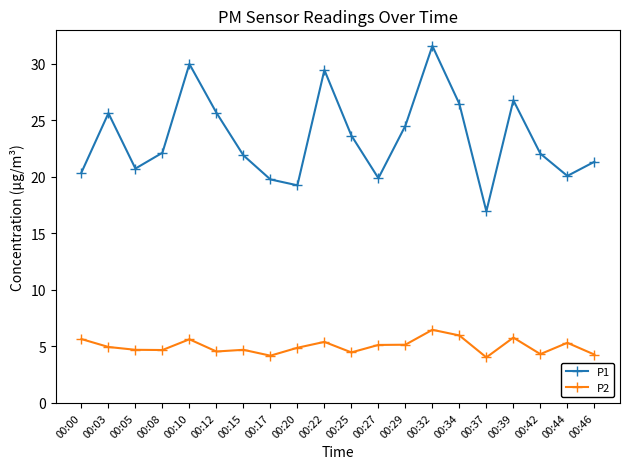

Read the P1 value at 00:42.

22.1